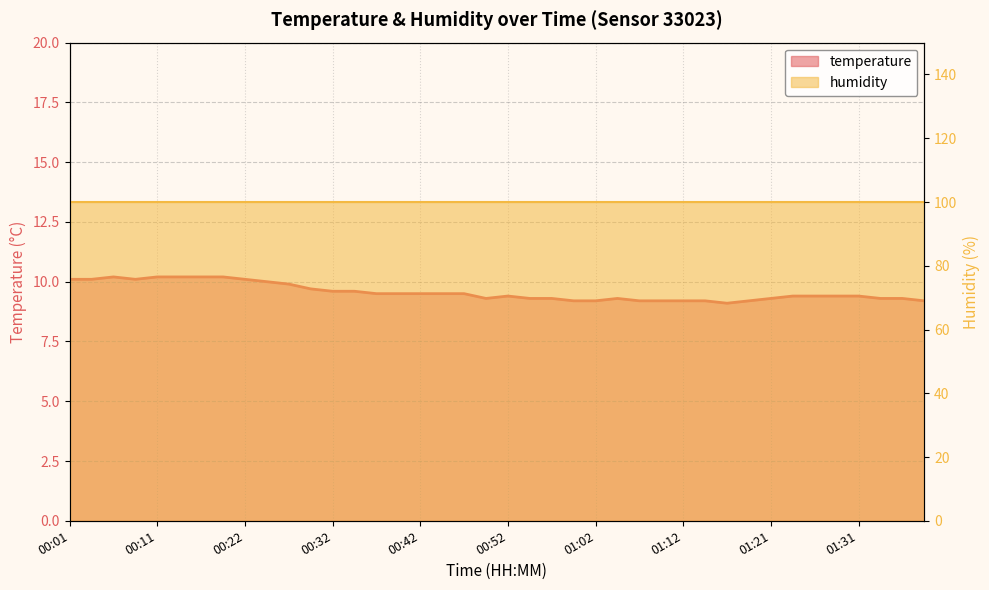

How many interior local peaks (higher than both neighbors) does the data have?

3